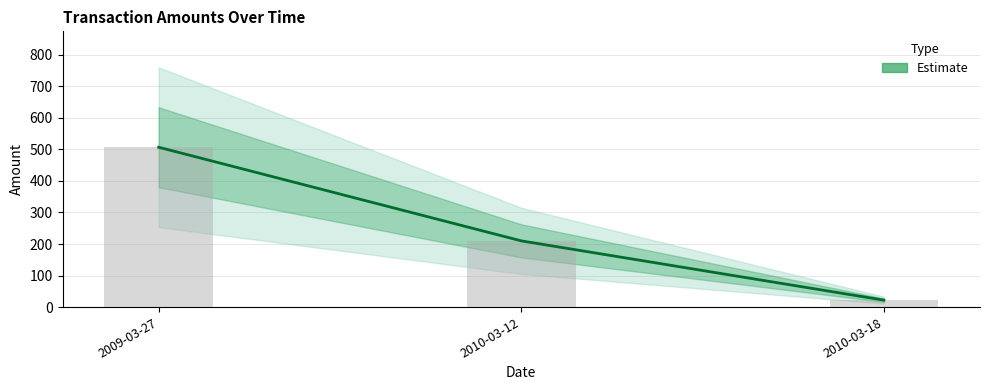

The chart shows a value of 210.0 at 2010-03-12. True or false?

True